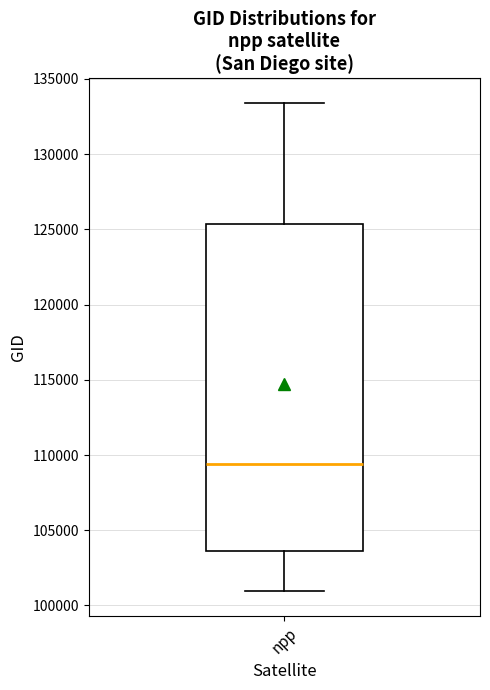

Transcribe this box plot: give where the median line is, the range the box spans, and where the two whiskers end, as read against the y-axis. The values are not printed on the chart, so give them approximately, as read against the axis.

median 109500, box 103500 to 125500, whiskers 101000 to 133500